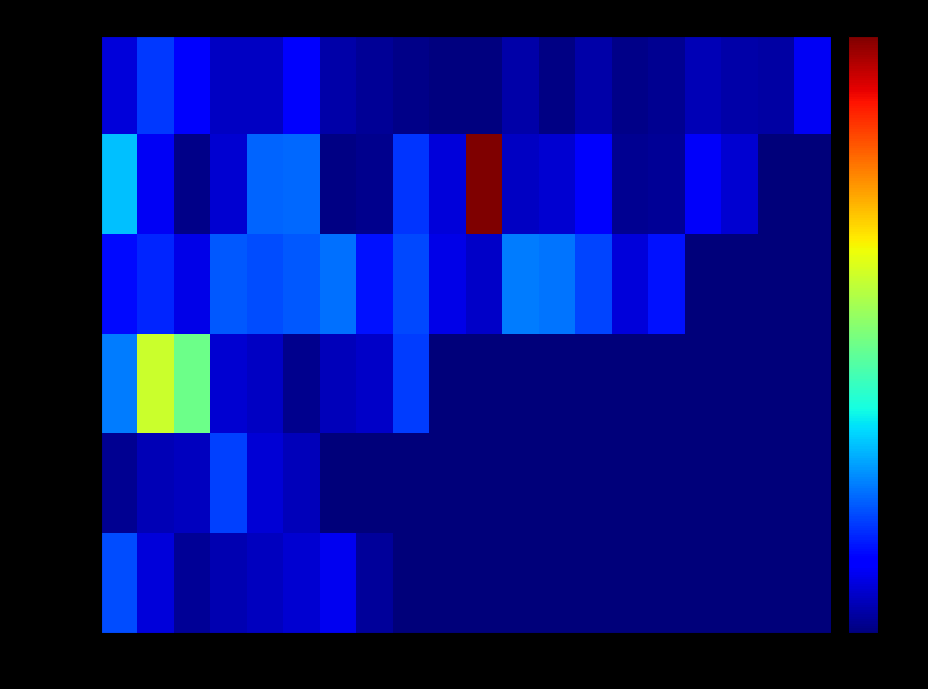

At which category does the chart reach its peak across all series?

11